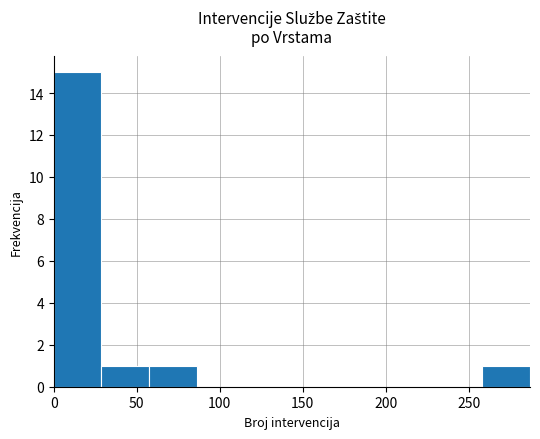

How tall is the bar that spans 55 to 85 on the x-axis? Neither the bar edges nor the heights are printed on the chart, so give them approximately, as read against the axes.

1